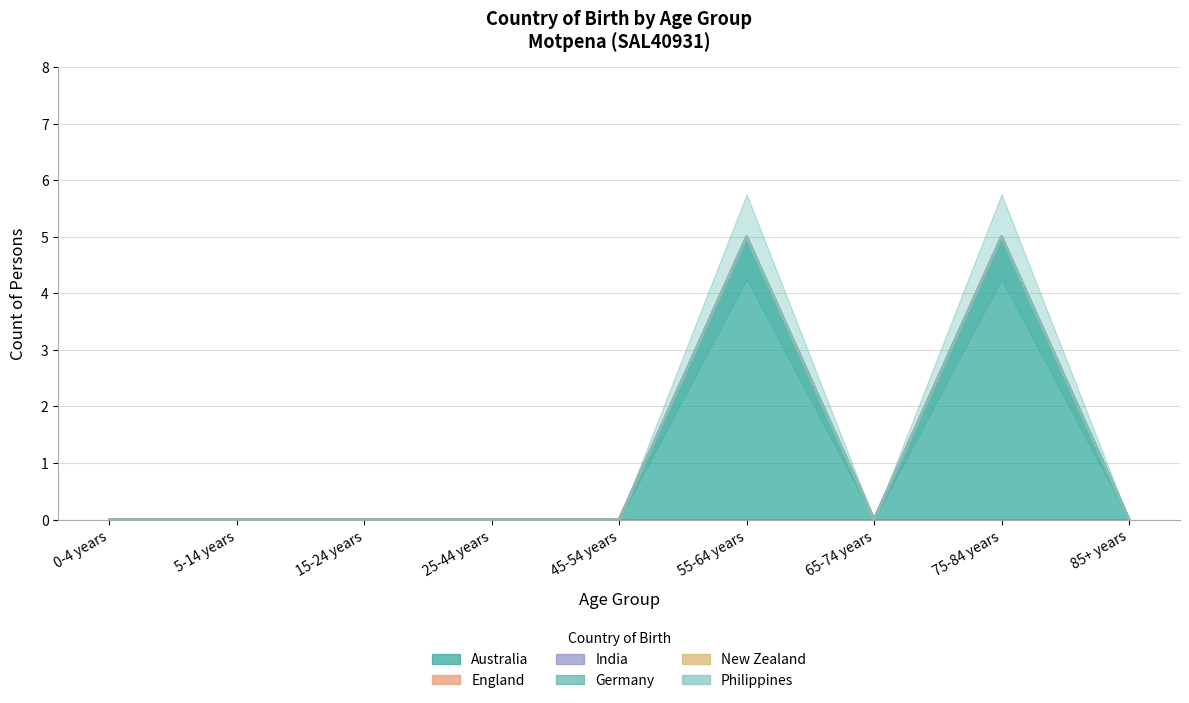

How many lines are shown in the chart?

6